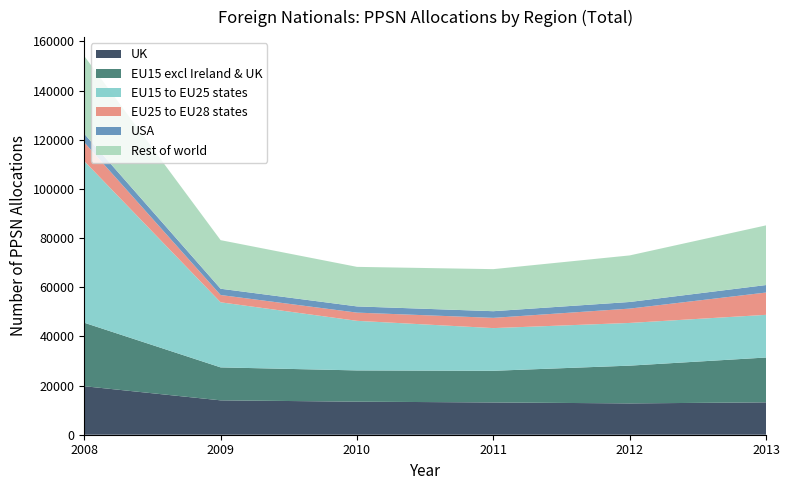

Reading right to left, transcribe all the data shown in this chart.

UK: 13167	12744	13130	13446	13987	19733
EU15 excl Ireland & UK: 18245	15362	12883	12718	13410	25826
EU15 to EU25 states: 17361	17374	17365	20176	26478	65761
EU25 to EU28 states: 9076	5832	4171	3340	2965	7620
USA: 3047	2693	2708	2525	2556	3489
Rest of world: 24274	18942	17108	16086	19765	31636